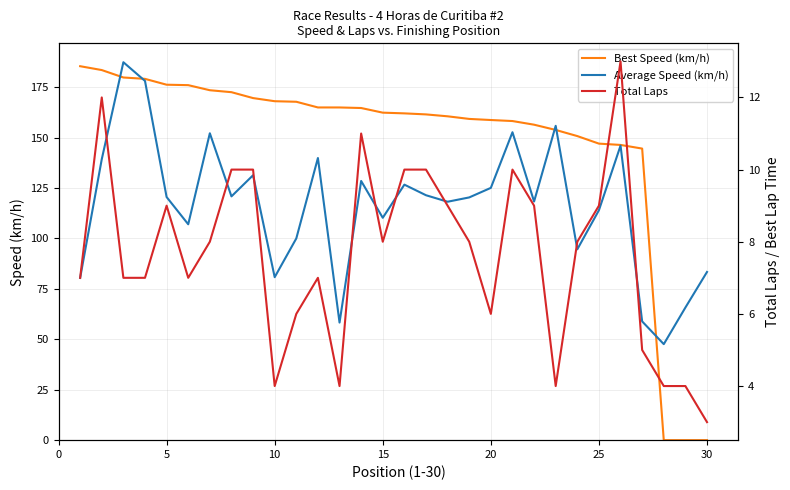

Reading left to right, what are all the values shown in this chart?

Best Speed (km/h): 185.3	183.4	179.7	179.1	176.2	175.9	173.4	172.5	169.5	168.0	167.7	164.9	164.9	164.6	162.3	162.0	161.4	160.5	159.2	158.7	158.2	156.3	153.7	150.7	147.0	146.3	144.5	0.0	0.0	0.0
Average Speed (km/h): 80.4	139.2	187.3	178.0	120.5	107.0	152.1	120.8	131.3	80.8	100.0	139.8	58.3	128.5	110.2	126.6	121.4	118.2	120.3	125.0	152.6	118.3	155.8	94.6	114.0	146.0	58.9	47.6	65.7	83.4
Total Laps: 7.0	12.0	7.0	7.0	9.0	7.0	8.0	10.0	10.0	4.0	6.0	7.0	4.0	11.0	8.0	10.0	10.0	9.0	8.0	6.0	10.0	9.0	4.0	8.0	9.0	13.0	5.0	4.0	4.0	3.0